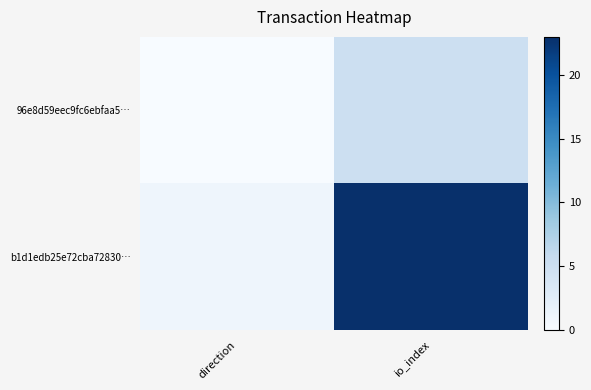

Reading right to left, what are all the values shown in this chart?

96e8d59eec9fc6ebfaa5…: io_index=5	direction=0
b1d1edb25e72cba72830…: io_index=23	direction=1